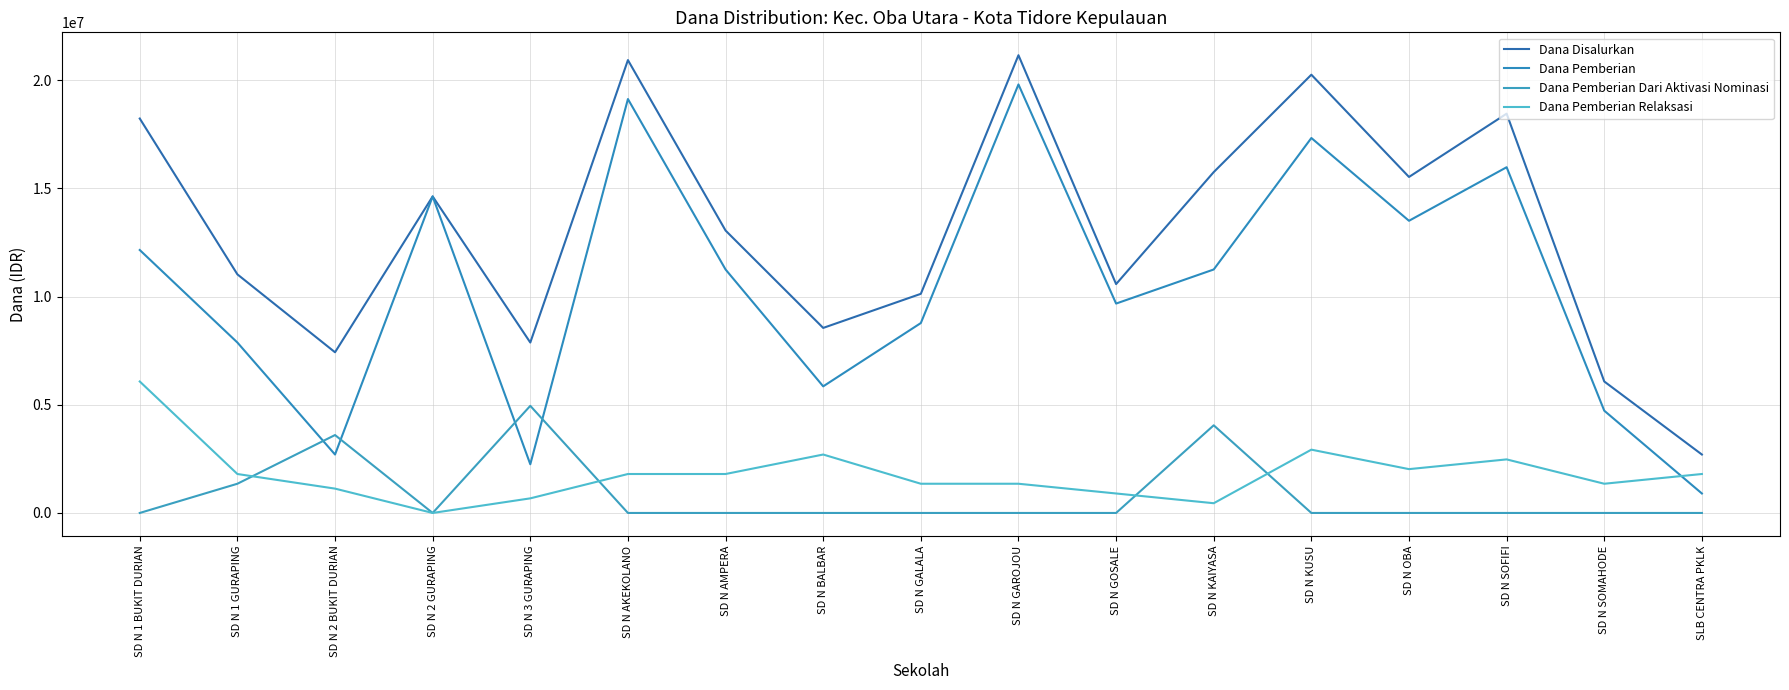

What is the sum of all Dana Pemberian Dari Aktivasi Nominasi values?

13950000